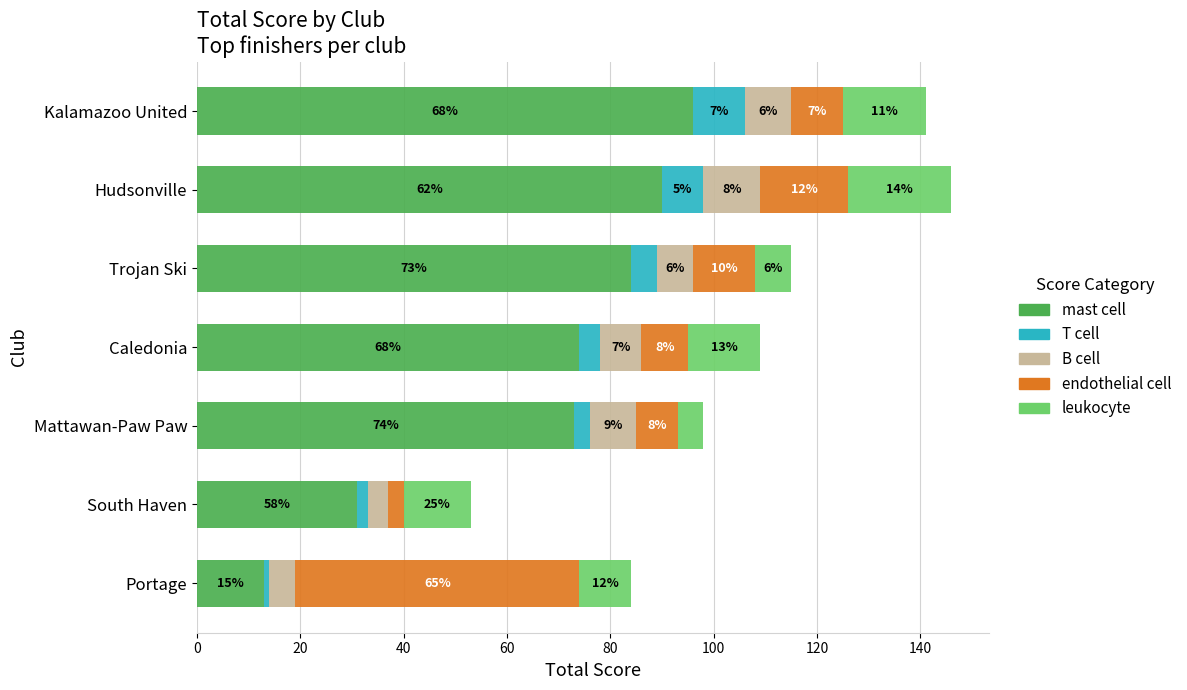

Where is mast cell nearest to the value 54?

Mattawan-Paw Paw